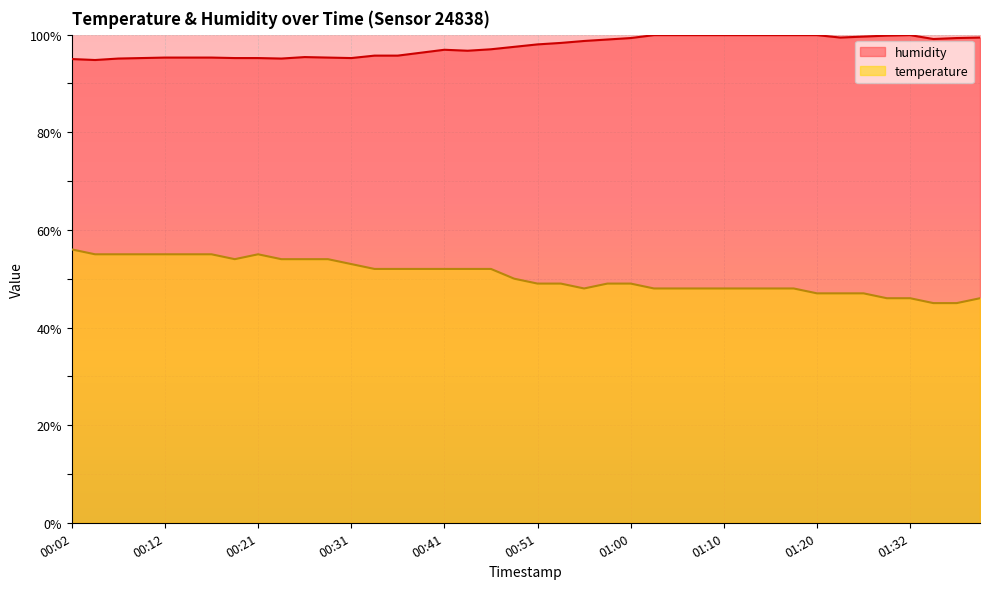

Rank the series by their maximum value, from lowest to highest.

temperature, humidity